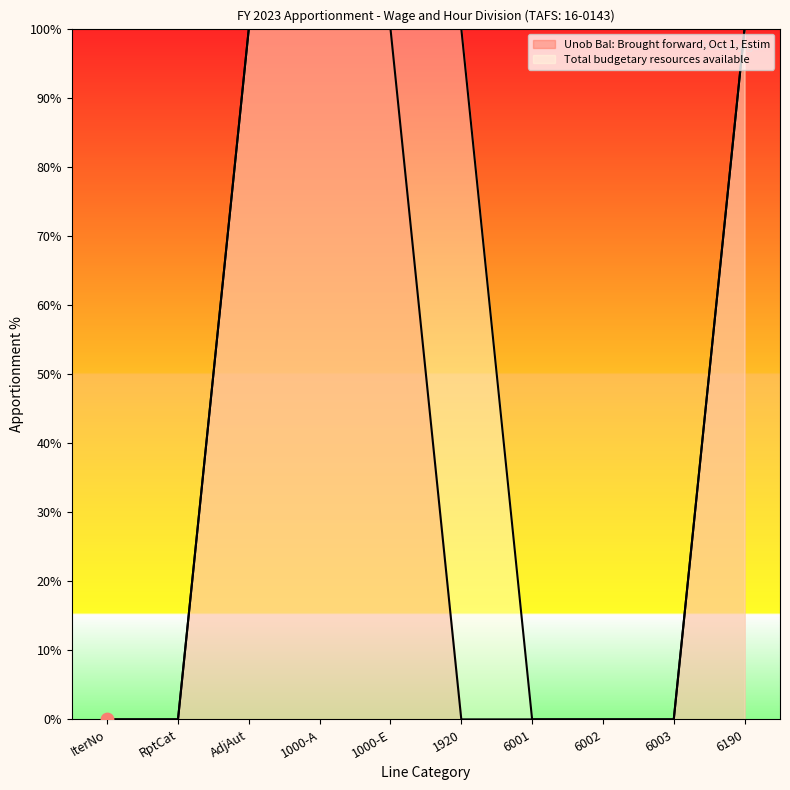

Is the value of Total budgetary resources available at AdjAut greater than the value of Unob Bal: Brought forward, Oct 1, Estim at 6002?

Yes